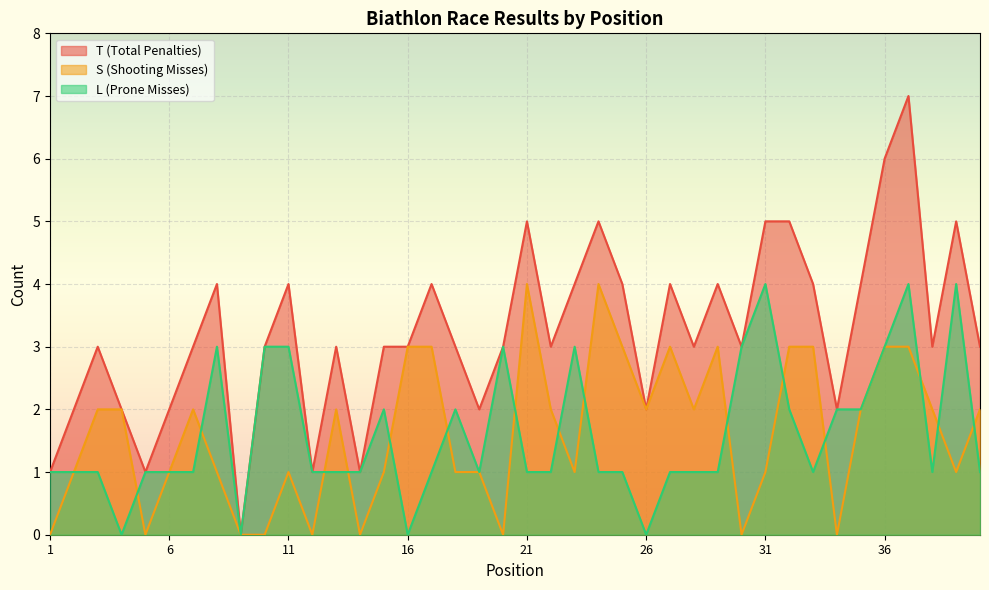

At how many categories does at least one series exceed 4?

7